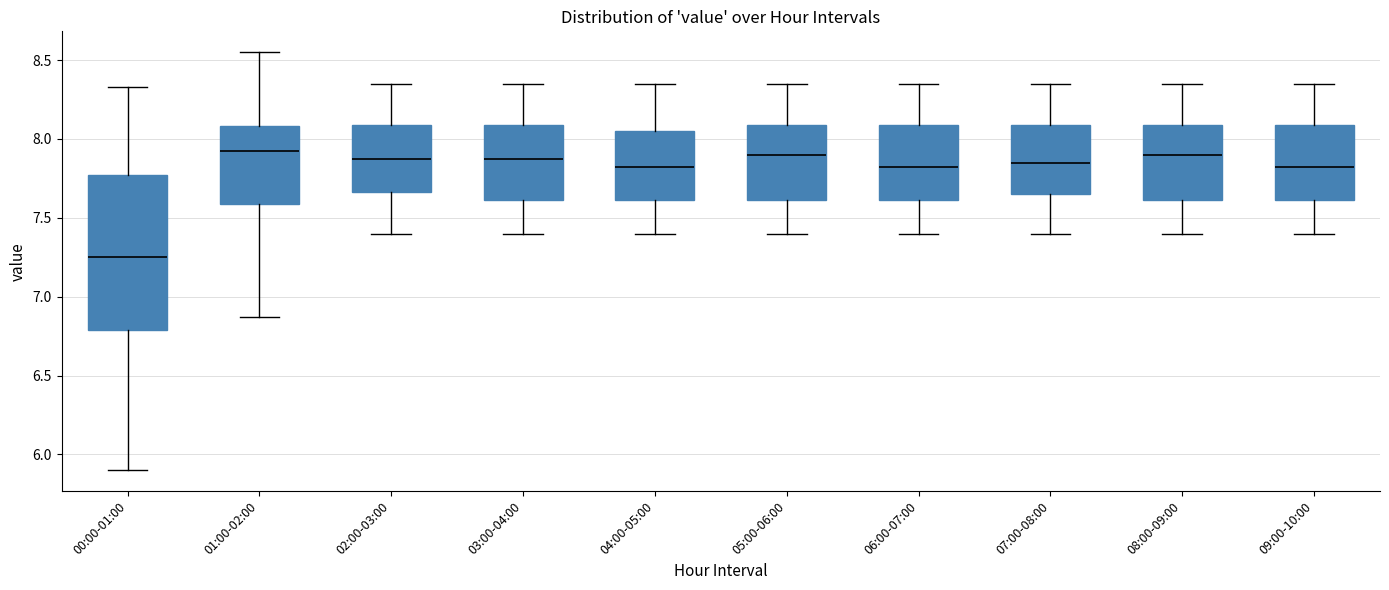

Reading left to right, transcribe this box plot: for each box, give where its median line is, the range the box spans, and where its two whiskers end, as read against the y-axis. The values are not printed on the chart, so give them approximately, as read against the axis.

00:00-01:00: median 7.25, box 6.80 to 7.75, whiskers 5.90 to 8.35
01:00-02:00: median 7.95, box 7.60 to 8.10, whiskers 6.85 to 8.55
02:00-03:00: median 7.90, box 7.65 to 8.10, whiskers 7.40 to 8.35
03:00-04:00: median 7.90, box 7.60 to 8.10, whiskers 7.40 to 8.35
04:00-05:00: median 7.85, box 7.60 to 8.05, whiskers 7.40 to 8.35
05:00-06:00: median 7.90, box 7.60 to 8.10, whiskers 7.40 to 8.35
06:00-07:00: median 7.85, box 7.60 to 8.10, whiskers 7.40 to 8.35
07:00-08:00: median 7.85, box 7.65 to 8.10, whiskers 7.40 to 8.35
08:00-09:00: median 7.90, box 7.60 to 8.10, whiskers 7.40 to 8.35
09:00-10:00: median 7.85, box 7.60 to 8.10, whiskers 7.40 to 8.35